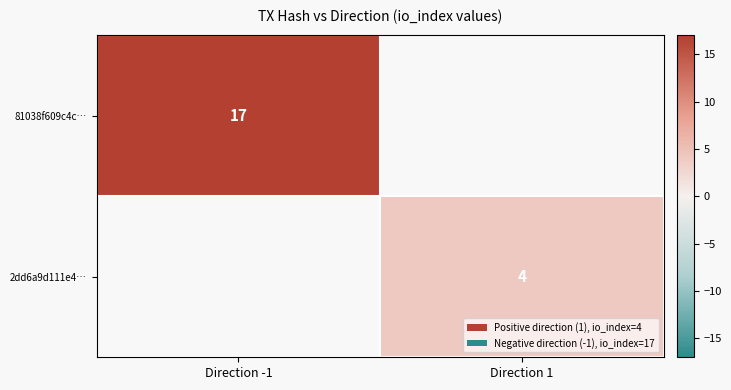

The 81038f609c4c… series shows 29 at Direction -1. True or false?

False